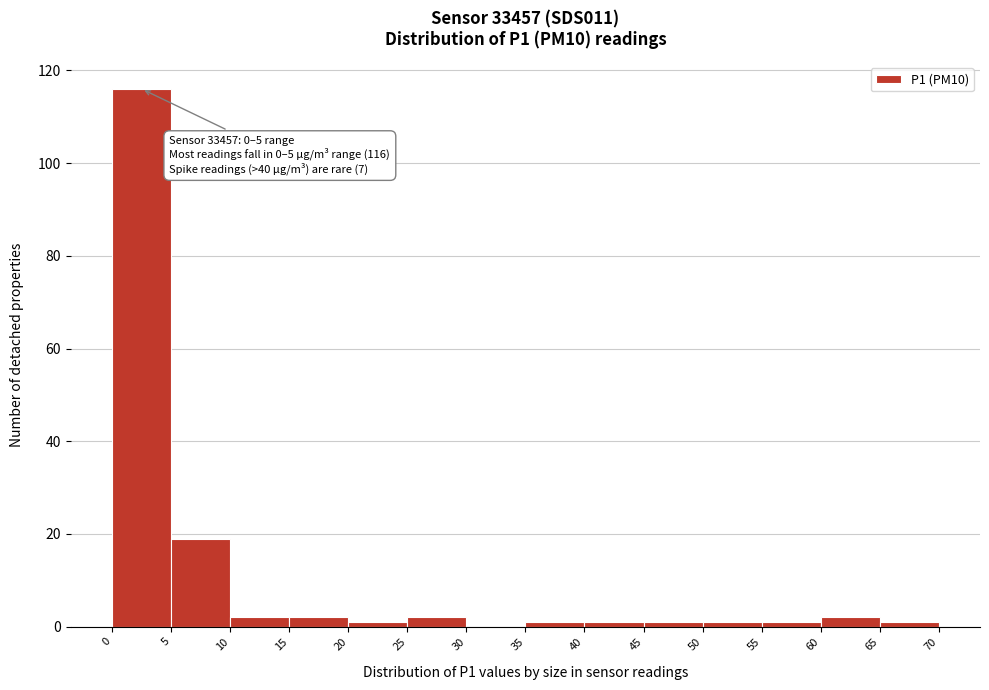

Which range on the x-axis has the tallest bar?

0 to 5